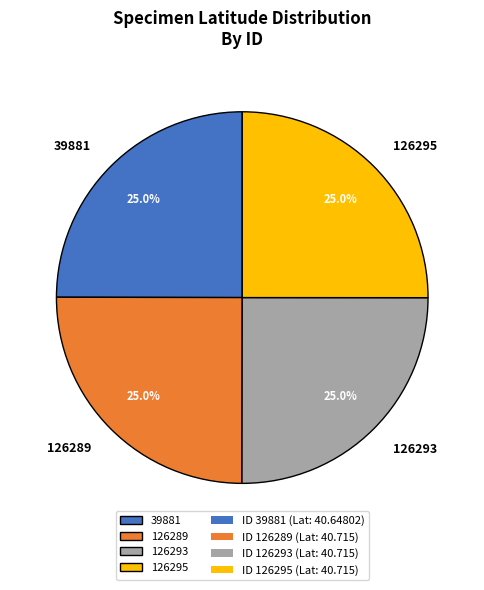

True or false: 39881 accounts for 25% of the total.

True